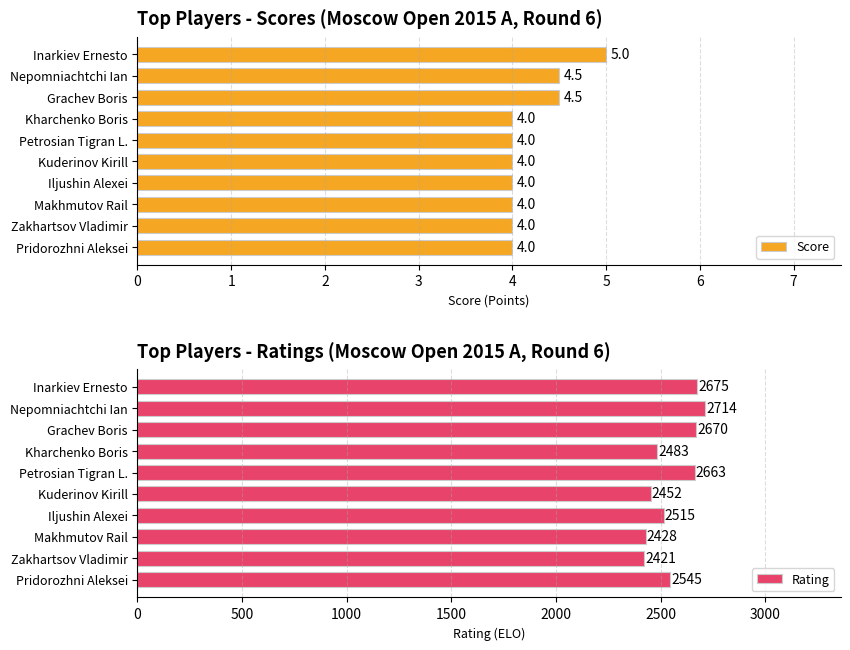

What is the greatest value displayed?

2714.0